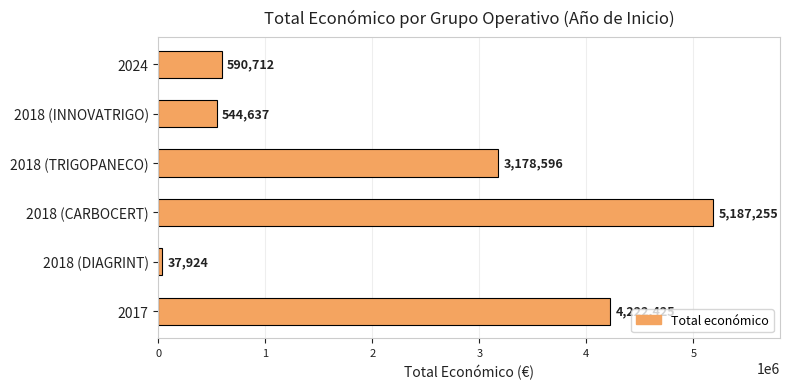

Which label corresponds to the smallest value in the chart?

2018 (DIAGRINT)